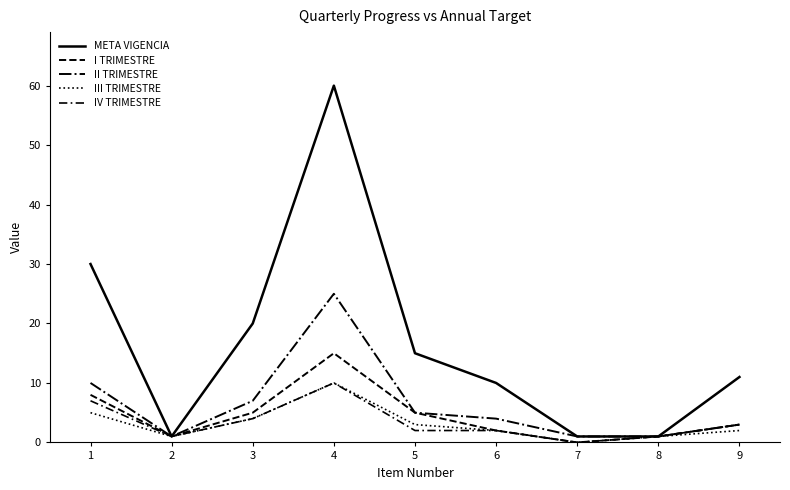

The value of IV TRIMESTRE at 6 is 4. True or false?

False